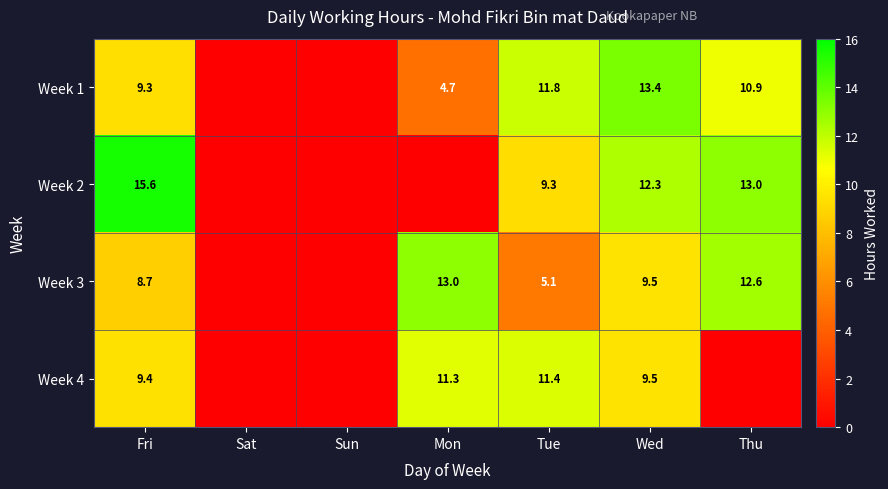

At Fri, list the series in order from smallest to largest.

Week 3, Week 1, Week 4, Week 2